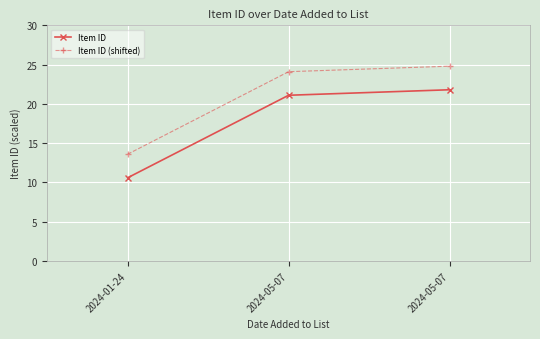

Which series has the largest total across all categories?

Item ID (shifted)